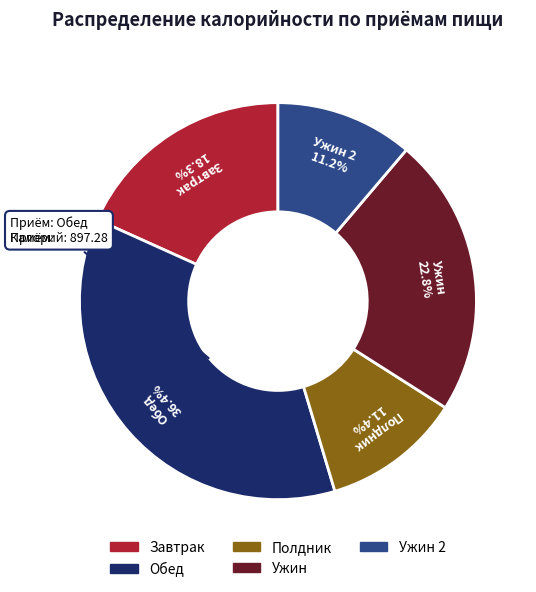

Is it true that Обед is 29% of the pie?

False